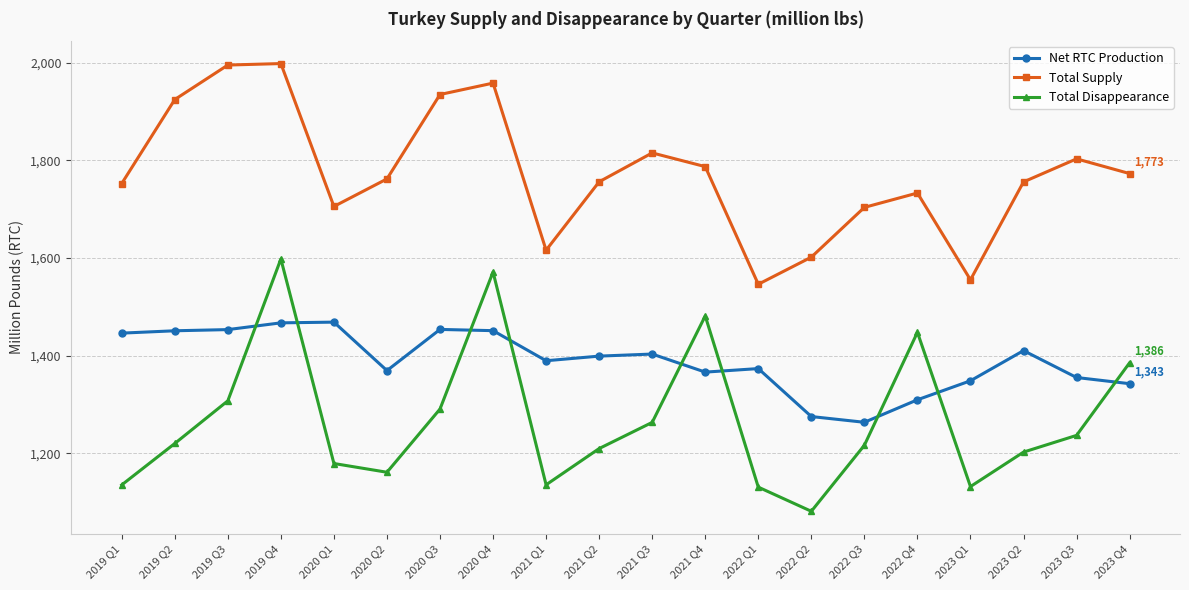

True or false: Total Disappearance and Total Supply cross at least once.

False